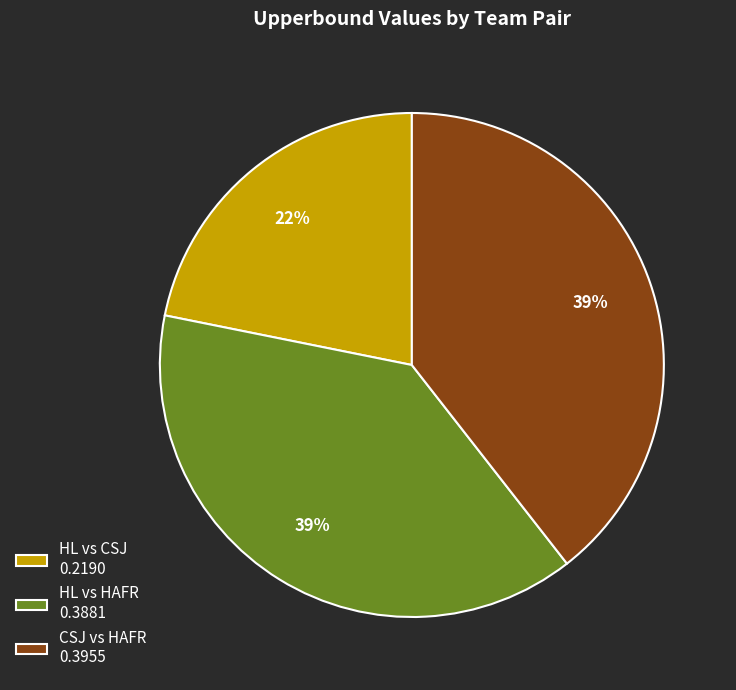

Which slice is the smallest?

HL vs CSJ 0.2190